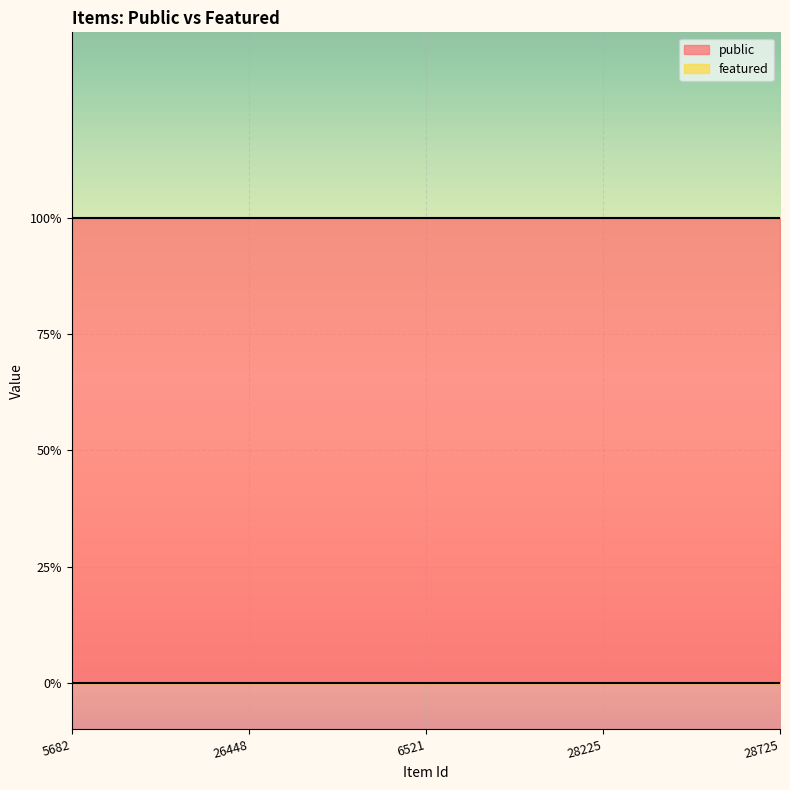

True or false: featured and public intersect in this chart.

False